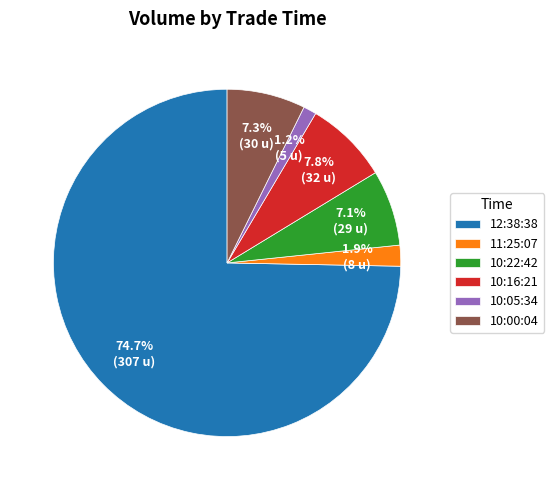

Which has a higher value, 12:38:38 or 10:00:04?

12:38:38